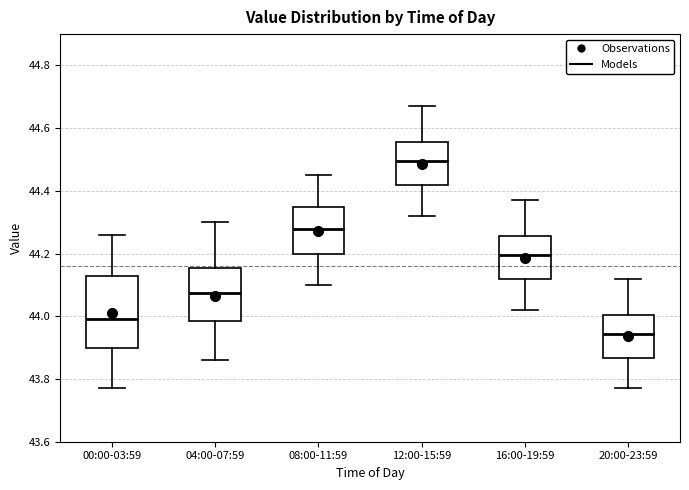

Comparing the boxes themselves (not the whiskers), which one is the tallest?

00:00-03:59